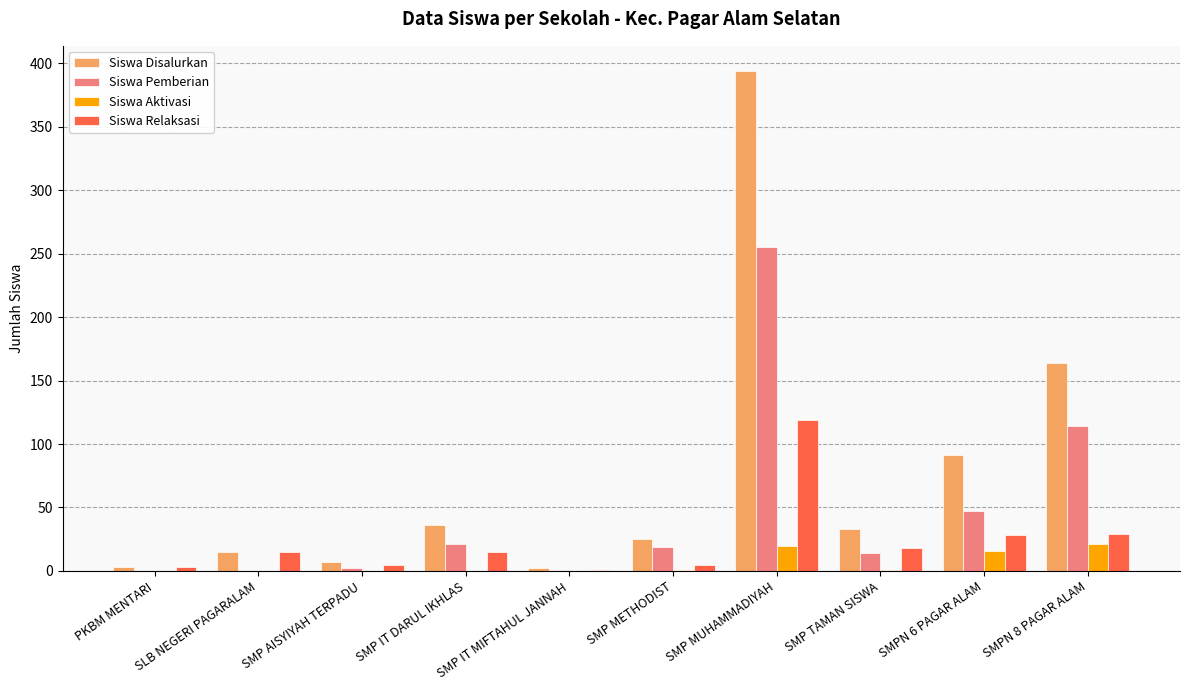

Which series changed the most between SMP IT MIFTAHUL JANNAH and SMPN 6 PAGAR ALAM?

Siswa Disalurkan